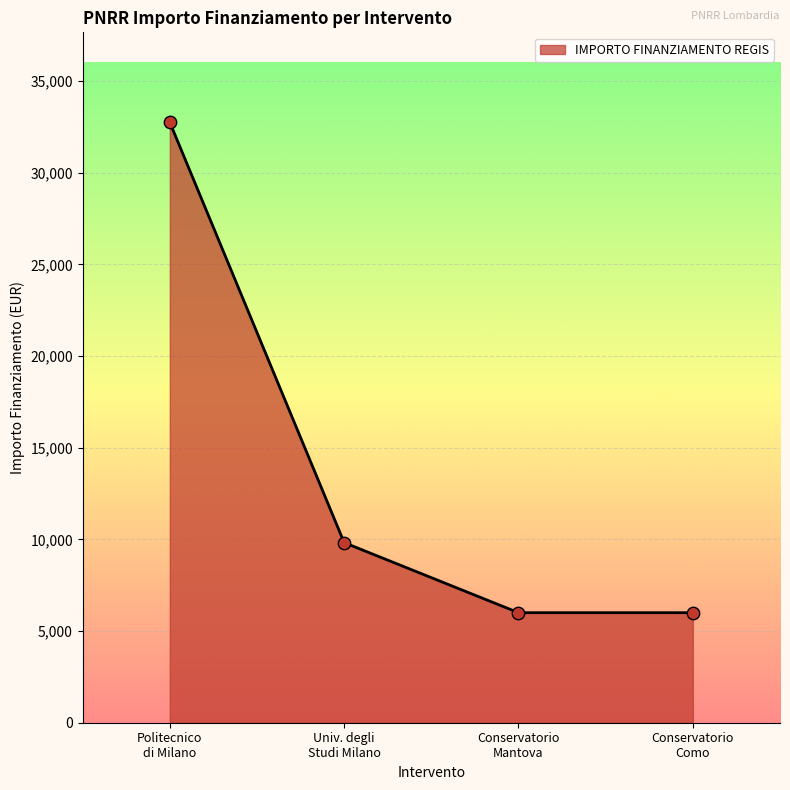

What is the difference between the maximum and second lowest values?

26747